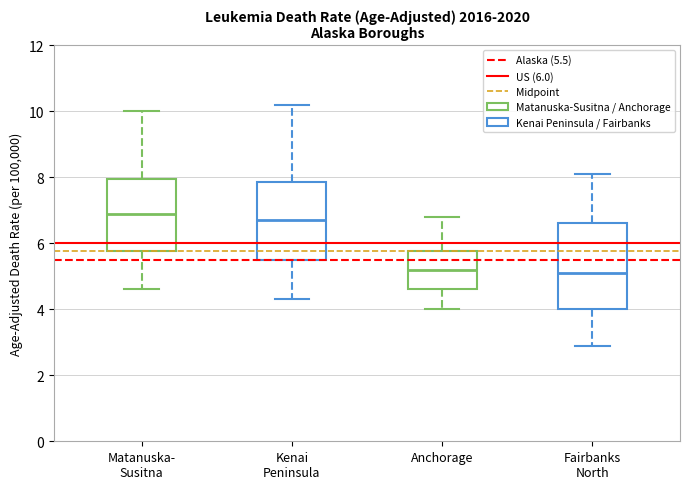

Which box's median line is the highest?

Matanuska- Susitna